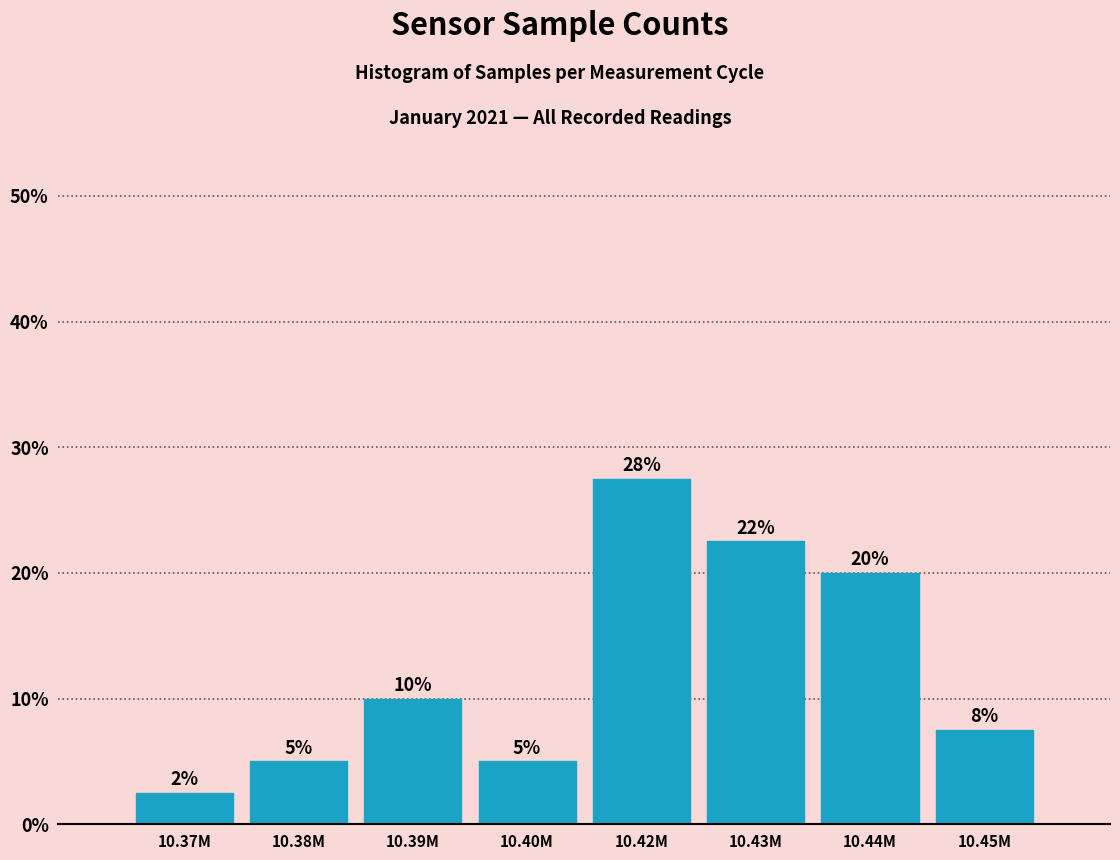

What is the average value?

12.5